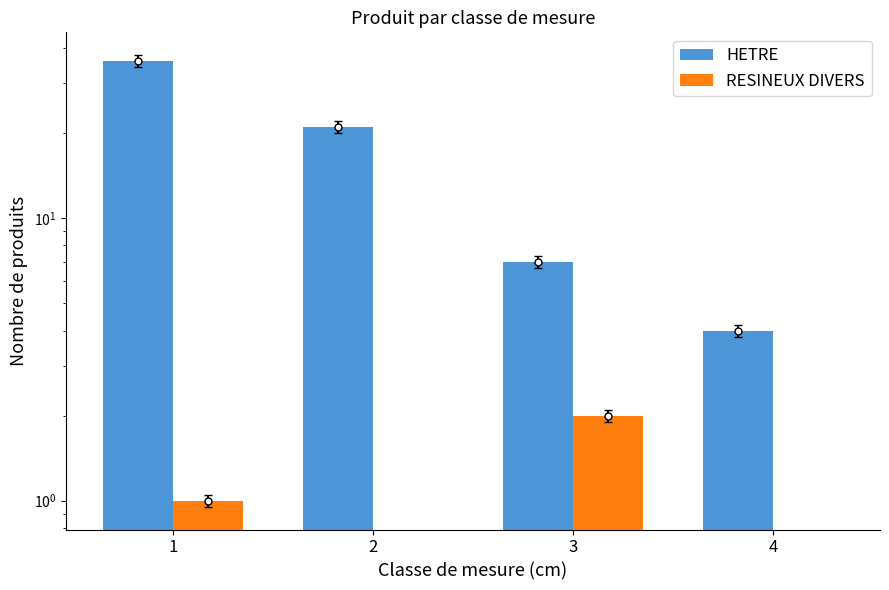

Reading left to right, list all the values displayed in this chart.

HETRE: 36	21	7	4
RESINEUX DIVERS: 1	0	2	0